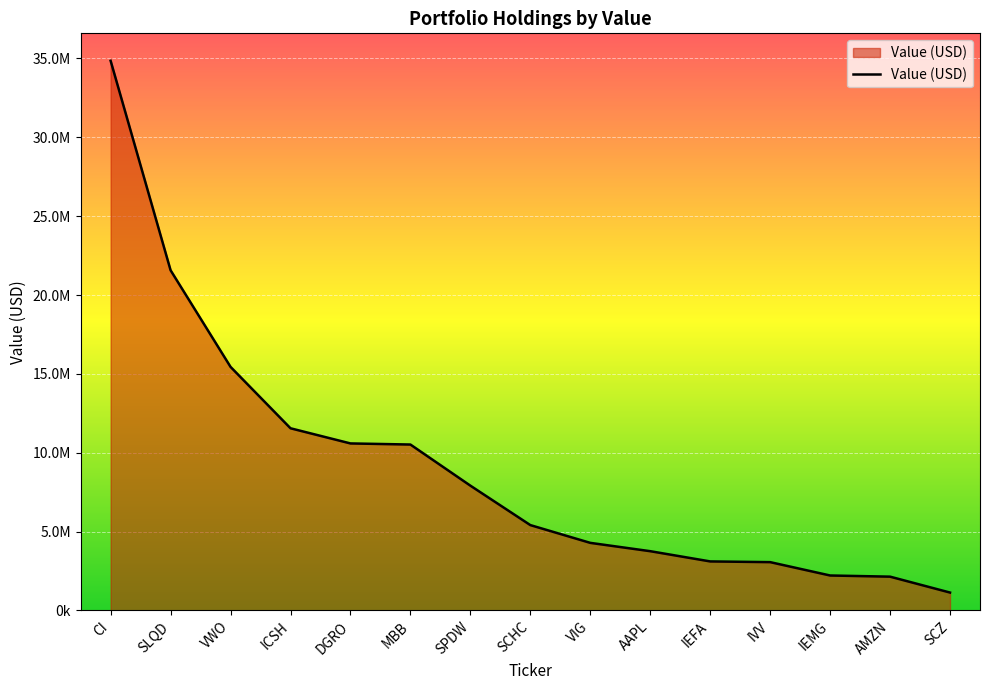

True or false: the data has more than 2 interior local peaks.

False